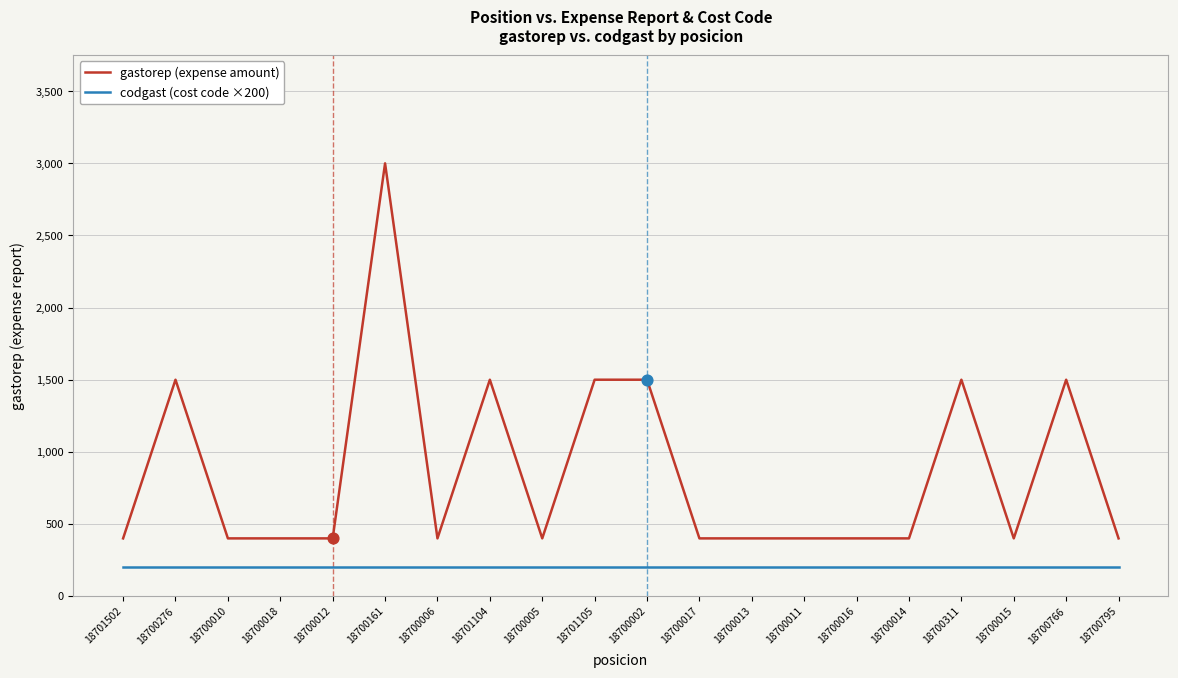

What is the spread (max minus min) of values at 18700010?

200